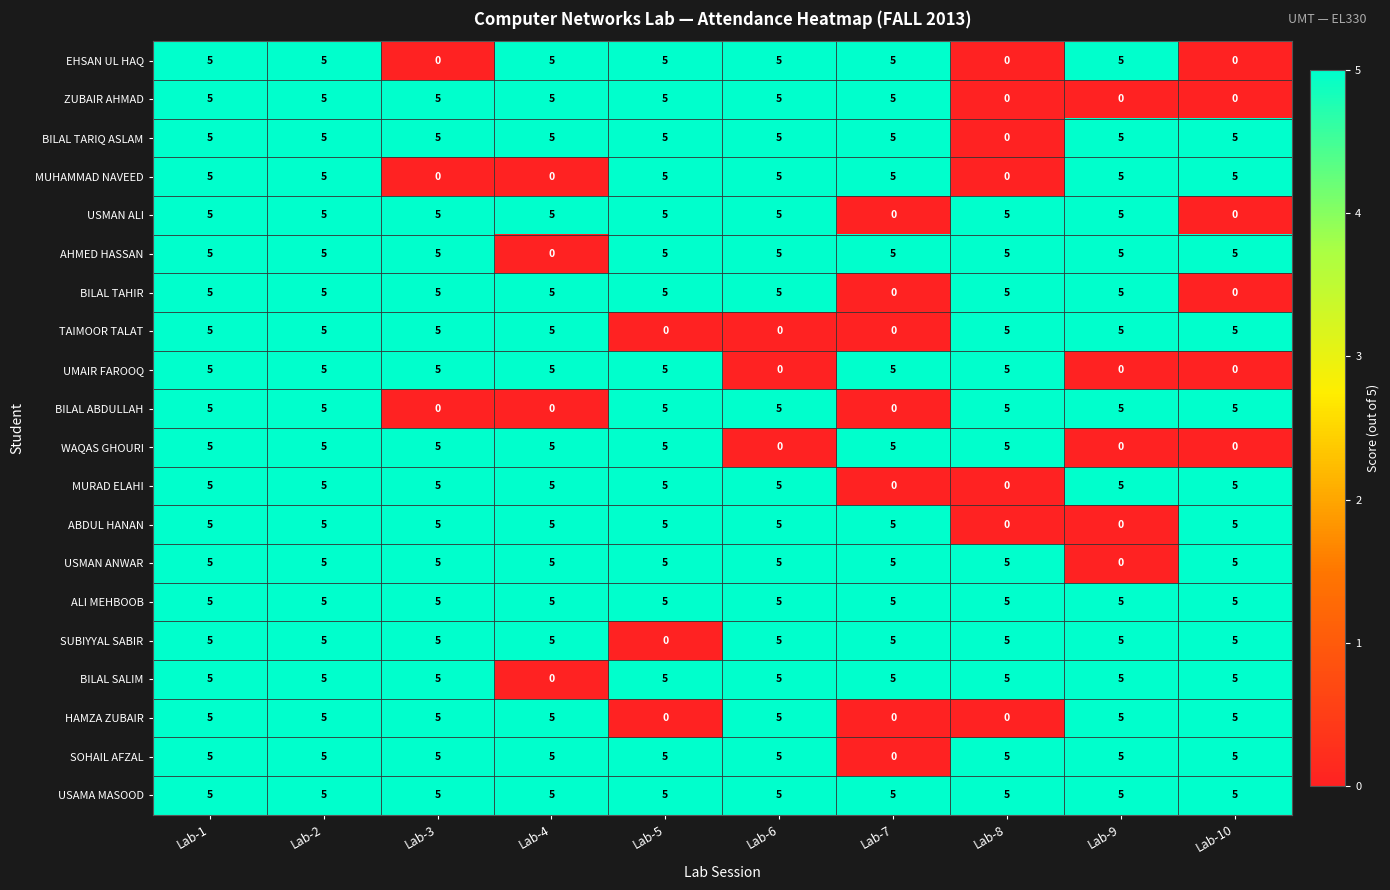

Is the value of ALI MEHBOOB at Lab-6 greater than the value of WAQAS GHOURI at Lab-10?

Yes